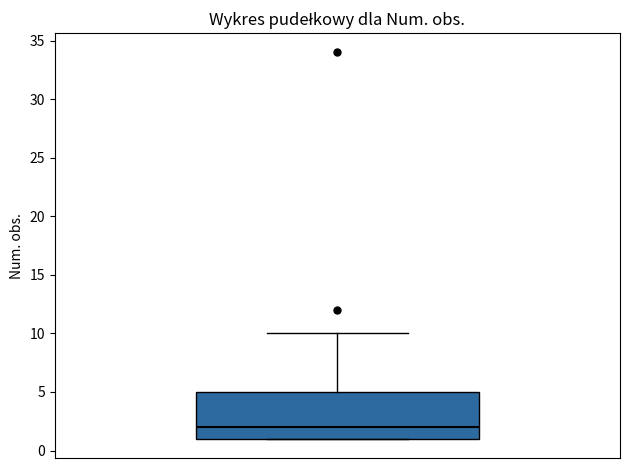

Read this box plot against the y-axis: the position of the median line, the range covered by the box, and the ends of both whiskers. The values are not printed on the chart, so give them approximately, as read against the axis.

median 2, box 1 to 5, whiskers 1 to 10